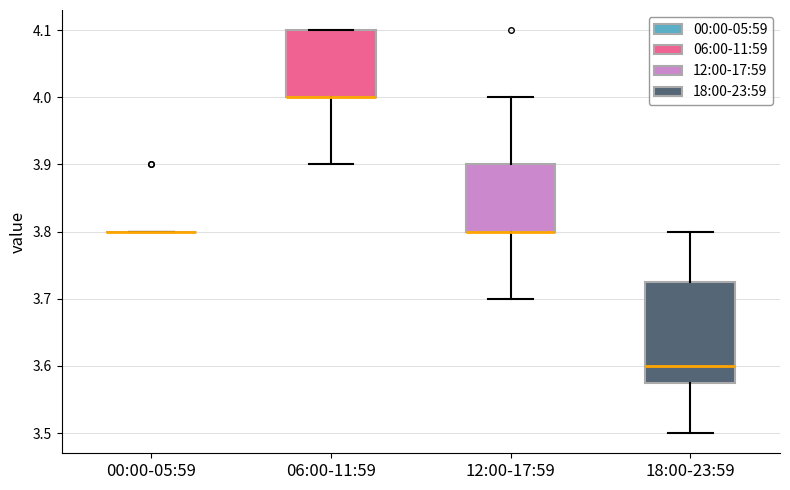

Comparing the boxes themselves (not the whiskers), which one is the tallest?

18:00-23:59